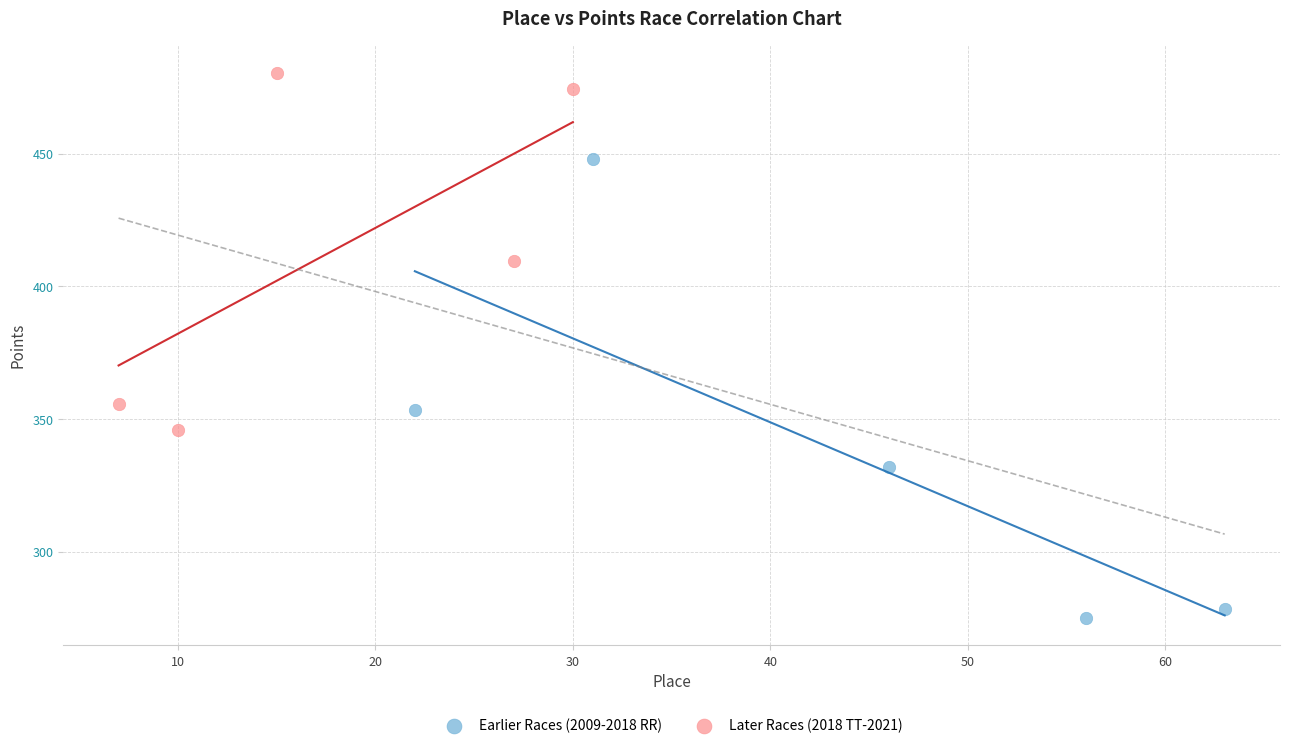

Which series has the widest spread of Y values?

Earlier Races (2009-2018 RR)